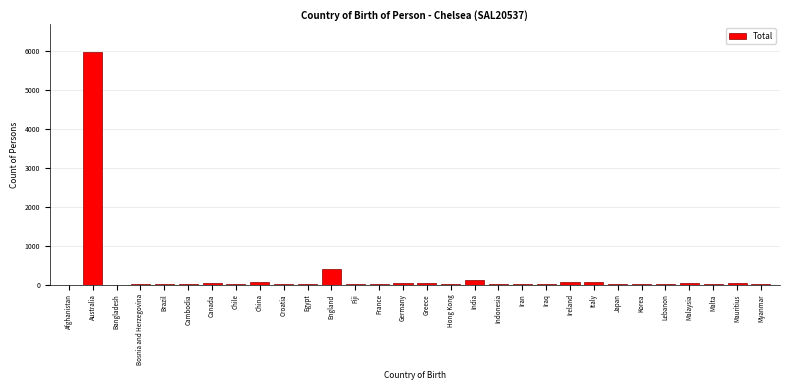

Which category has the highest value across all series?

Australia